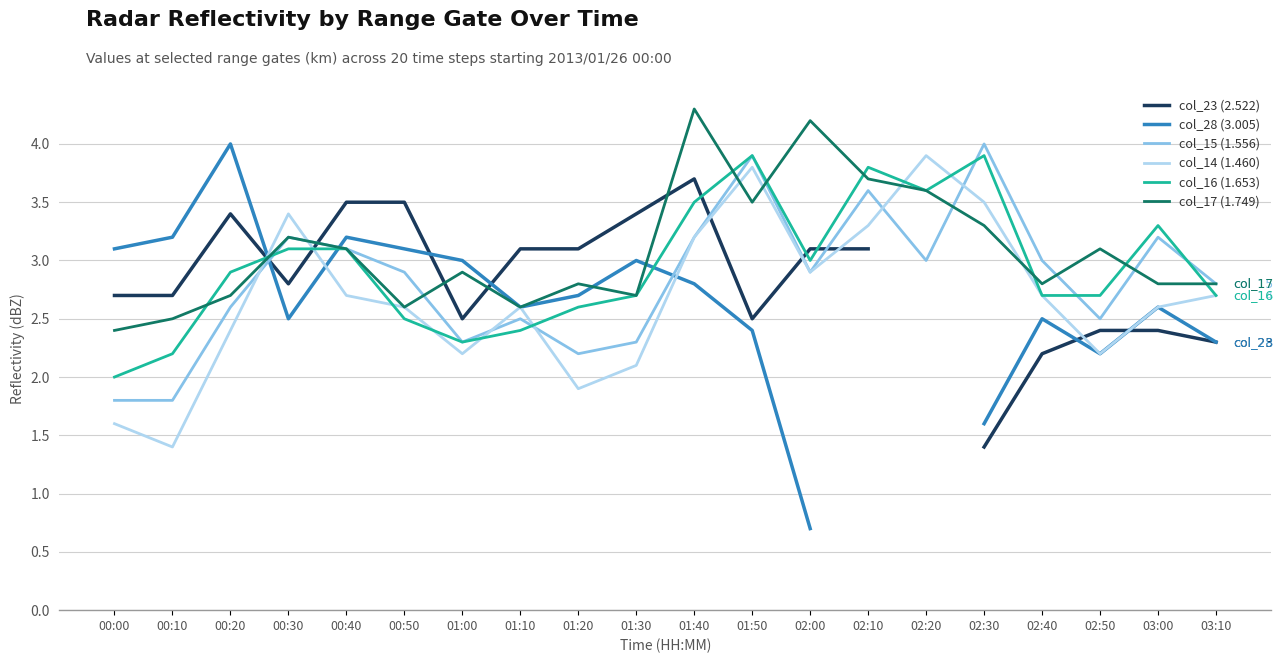

Which series has the largest range (max minus min)?

col_28 (3.005)